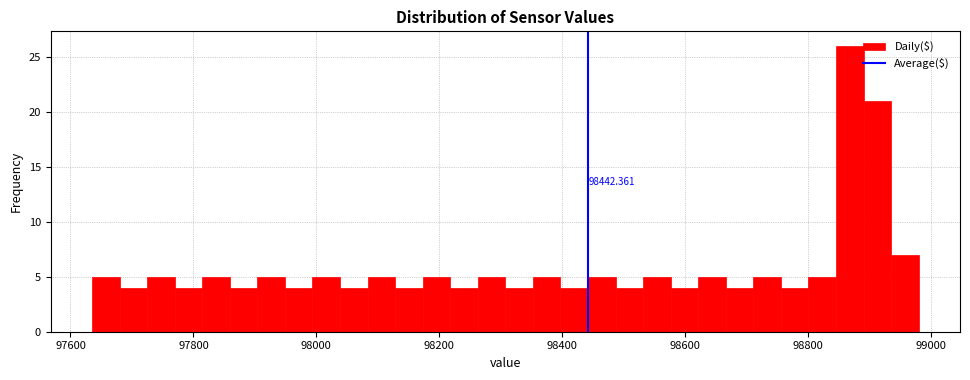

Around what value on the x-axis is the tallest bar? Give the approximate position of its centre, as read against the axis.

98860